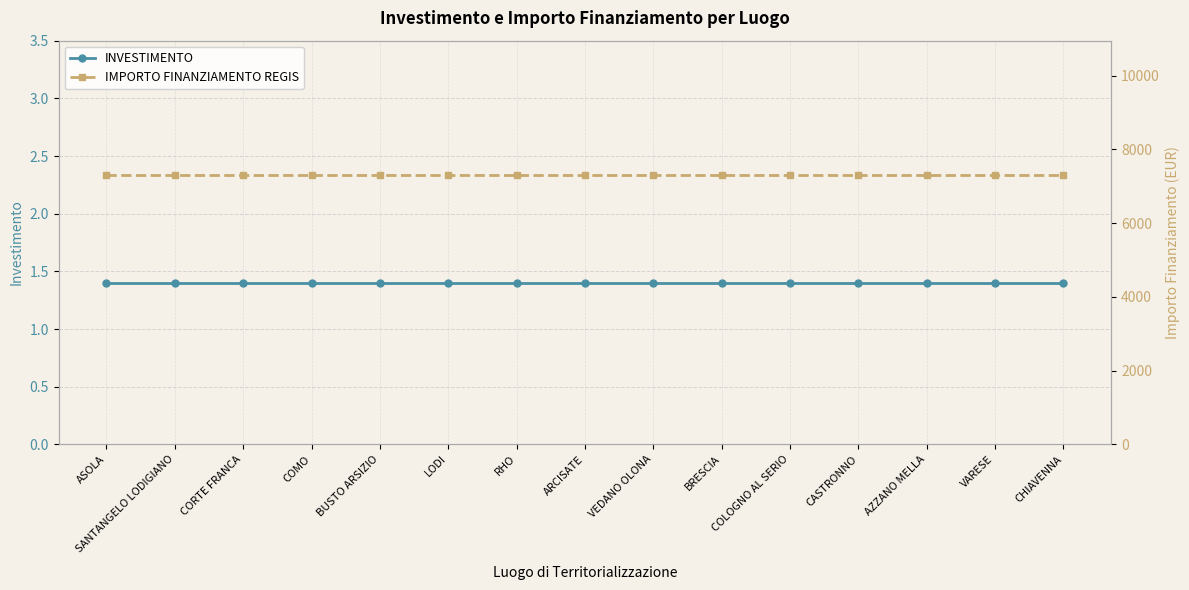

Rank the series at COLOGNO AL SERIO from highest to lowest value.

IMPORTO FINANZIAMENTO REGIS, INVESTIMENTO